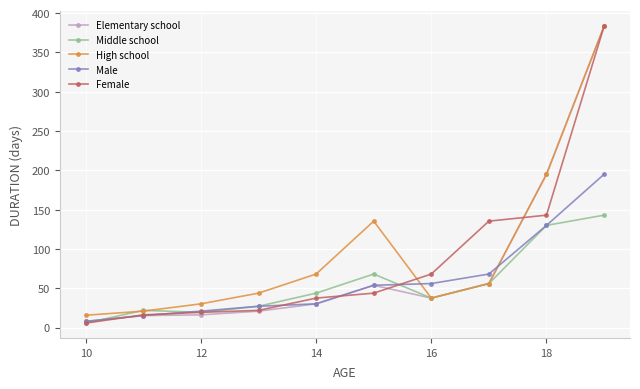

What is the value of the Middle school point at the 4th from the left?

27.1